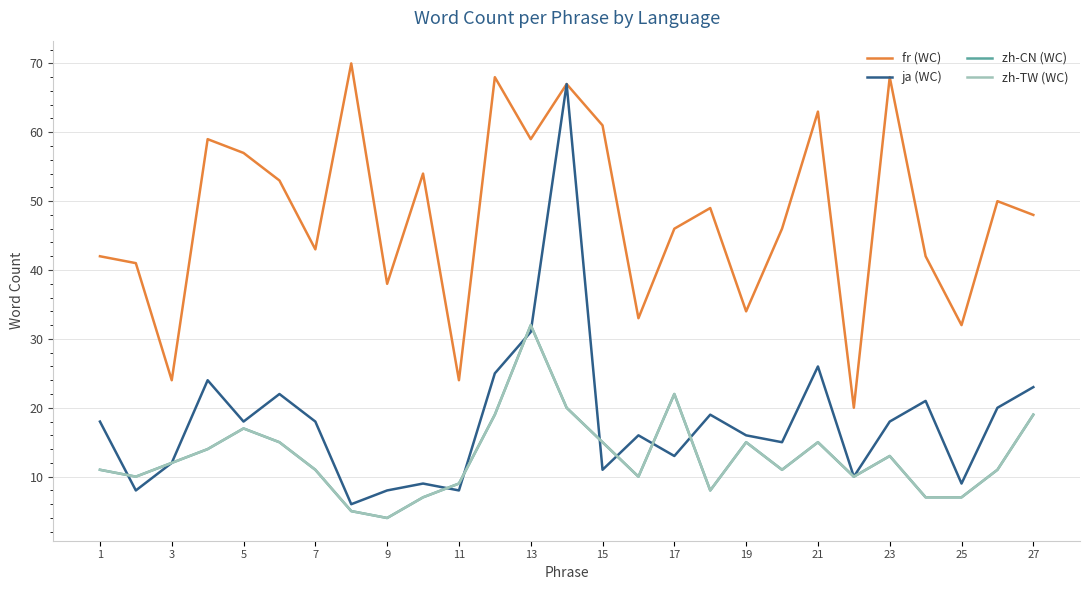

True or false: zh-TW (WC) has more than 2 points higher than both neighbors.

True